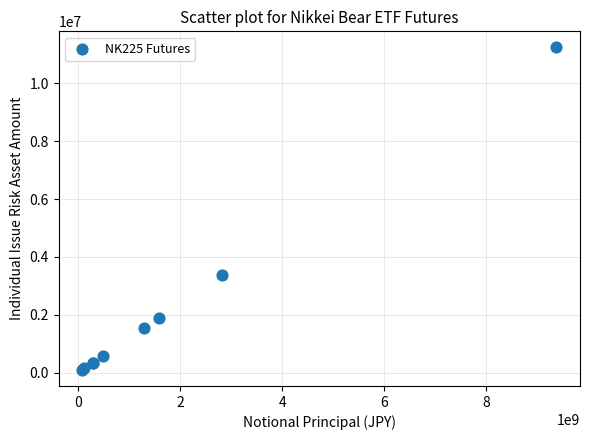

What Y value in the scatter plot is closest to 5670756?

3392760